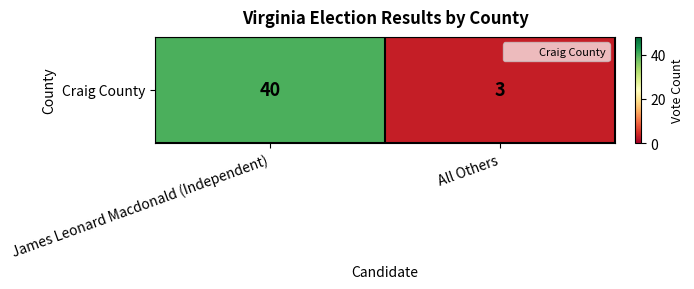

List the labels in order of value, largest first.

James Leonard Macdonald (Independent), All Others